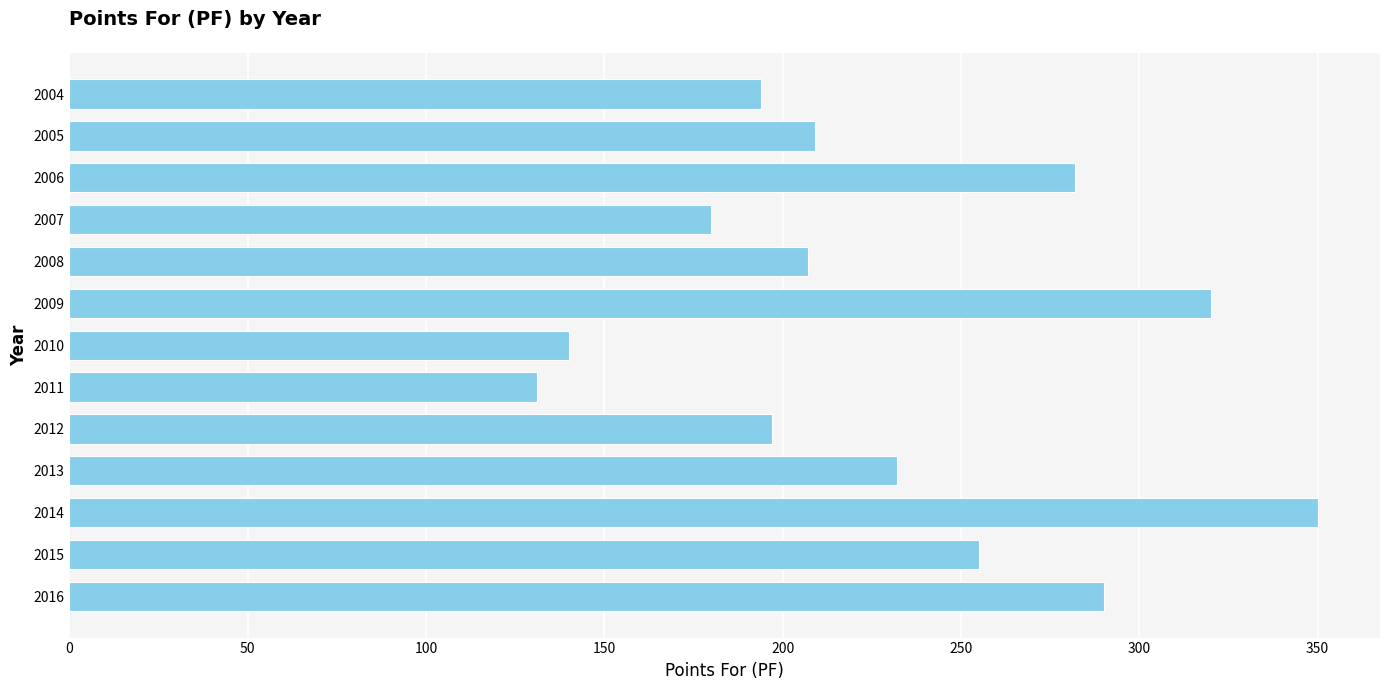

Reading top to bottom, list all the values displayed in this chart.

194	209	282	180	207	320	140	131	197	232	350	255	290